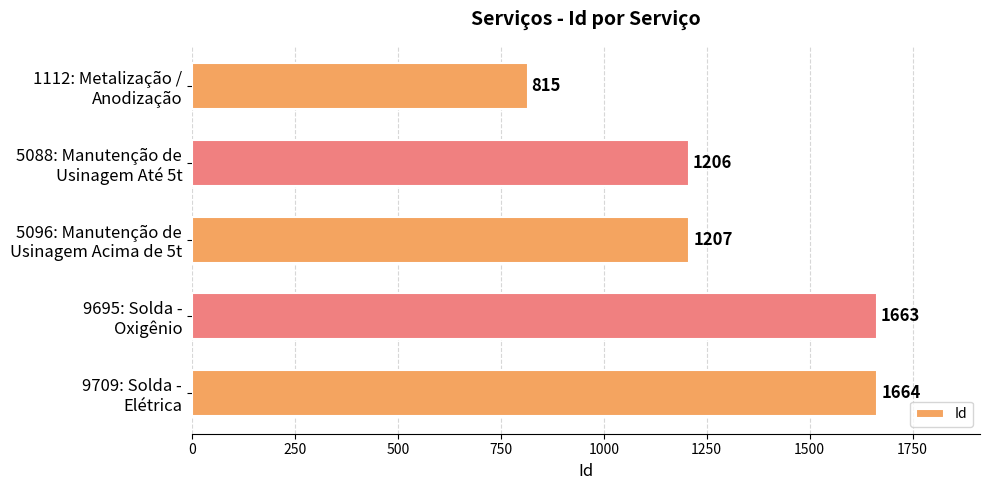

What is the smallest value displayed?

815